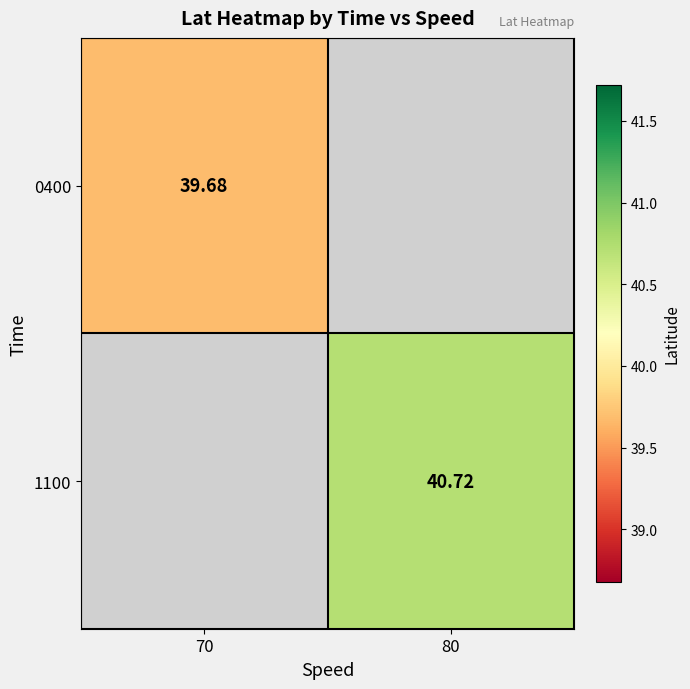

Where does the 1100 series first go above 40?

80